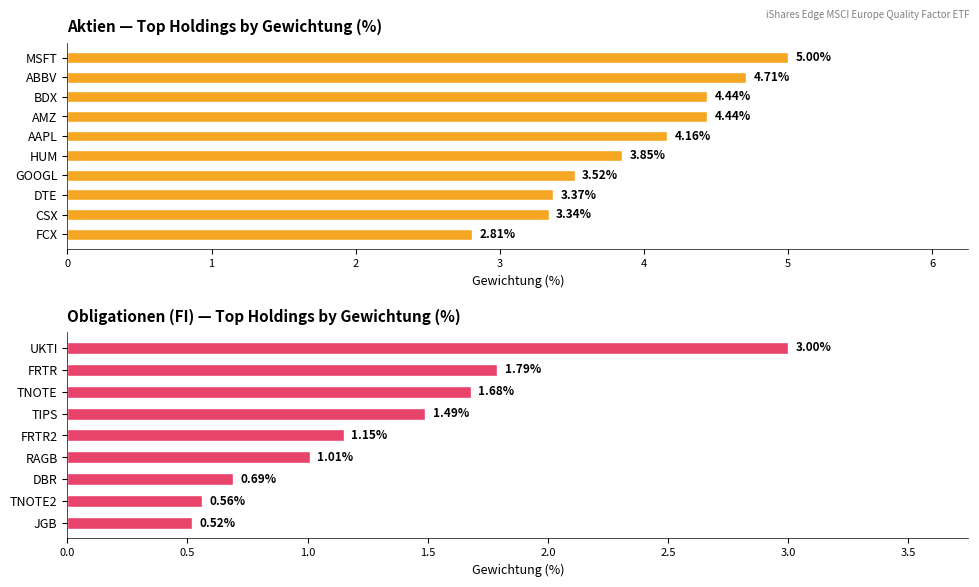

What is the sum of the values at 1 and 4?

2.9